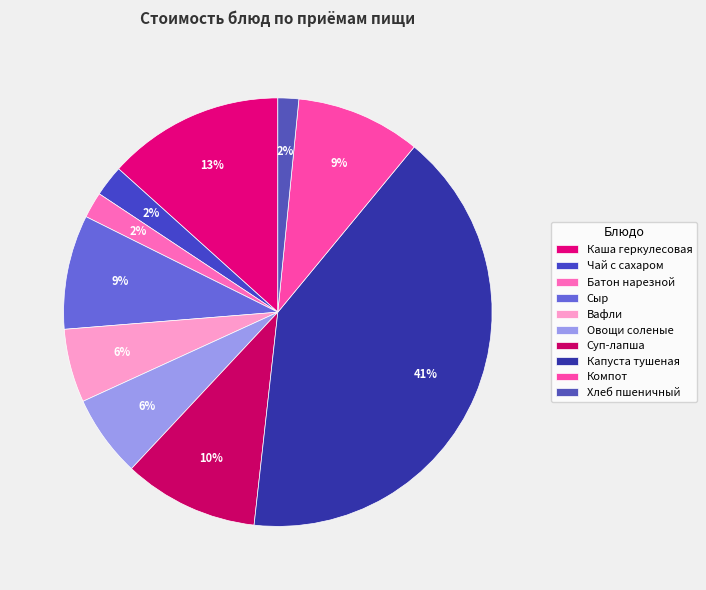

Which has a higher value, Овощи соленые or Капуста тушеная?

Капуста тушеная